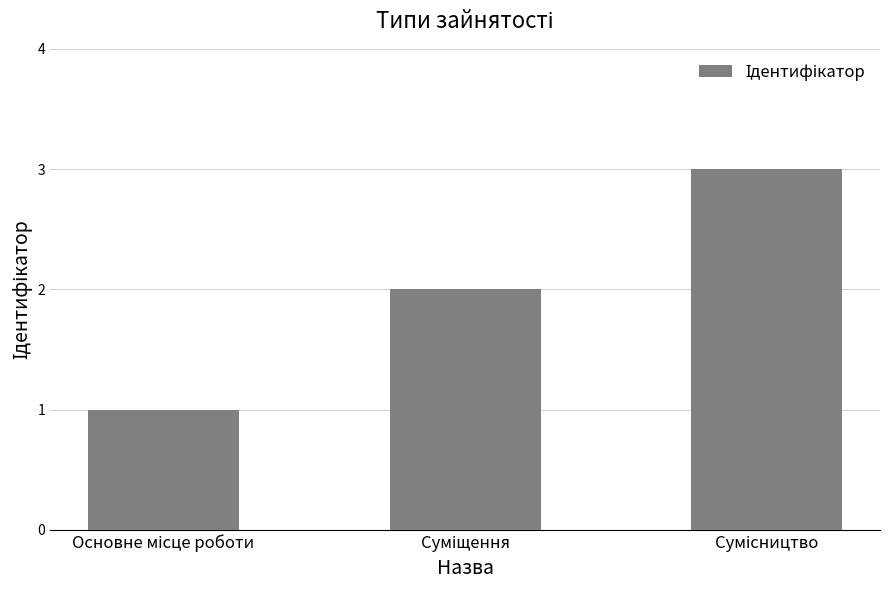

What is the value of the 1st bar from the left?

1